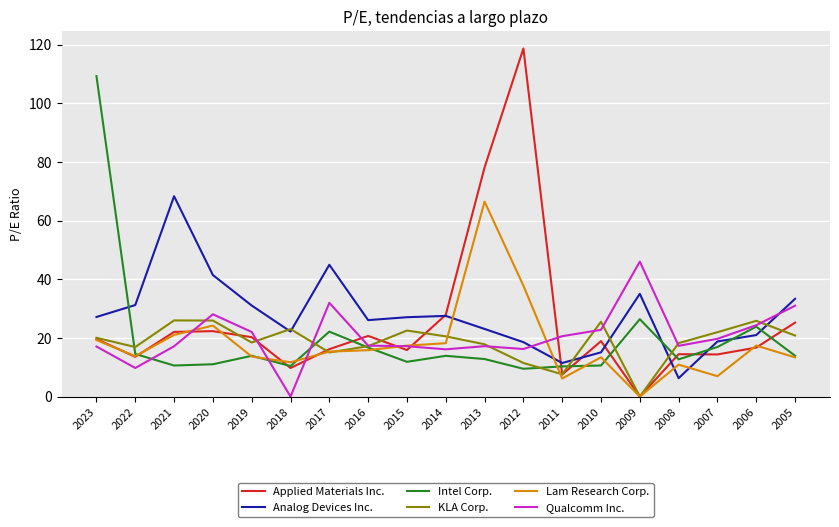

Between which two adjacent categories do Analog Devices Inc. and Lam Research Corp. first intersect?

2014 and 2013